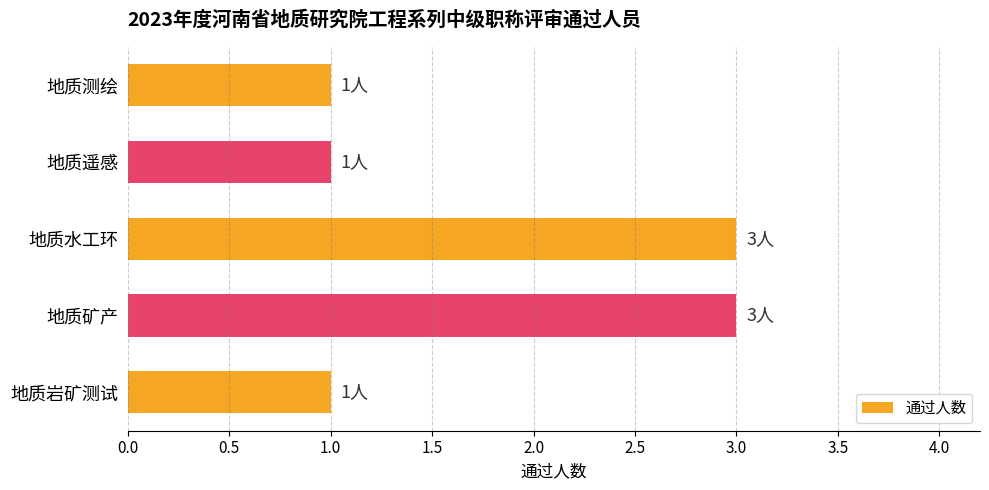

True or false: the data shows 1 at 地质遥感.

True